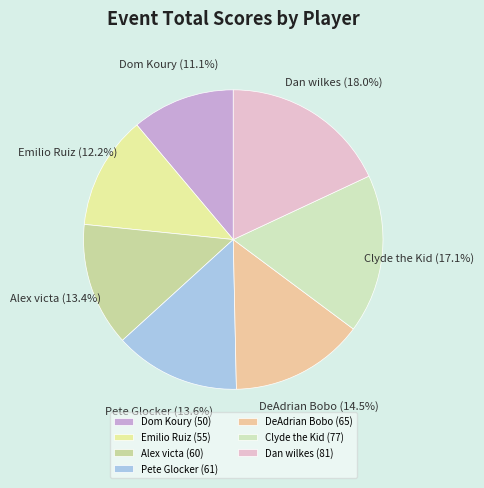

Do DeAdrian Bobo and Dom Koury together represent more than half of the pie?

No